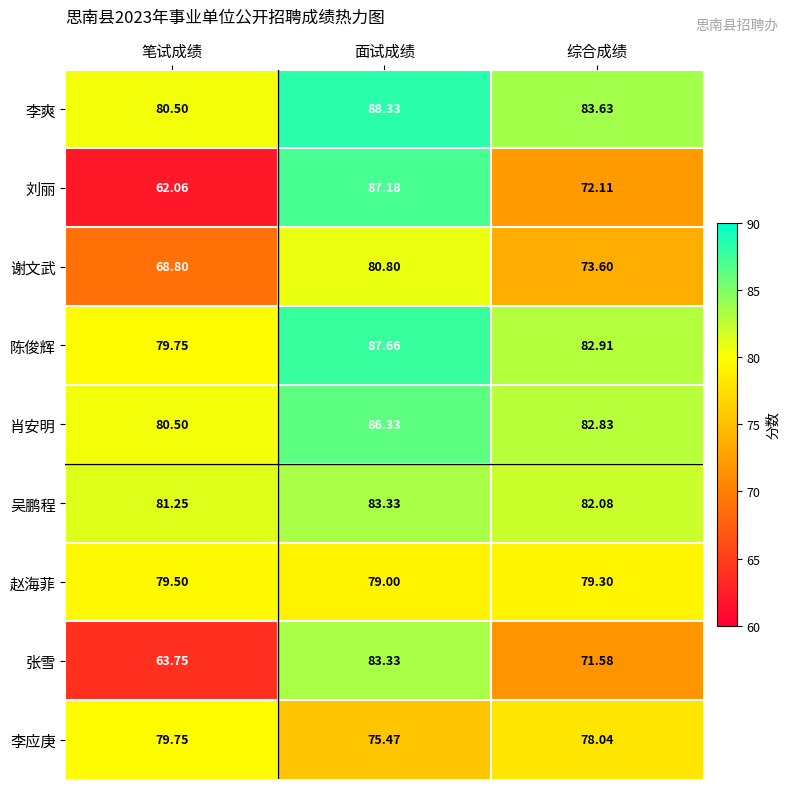

Which series has the widest spread of values?

刘丽